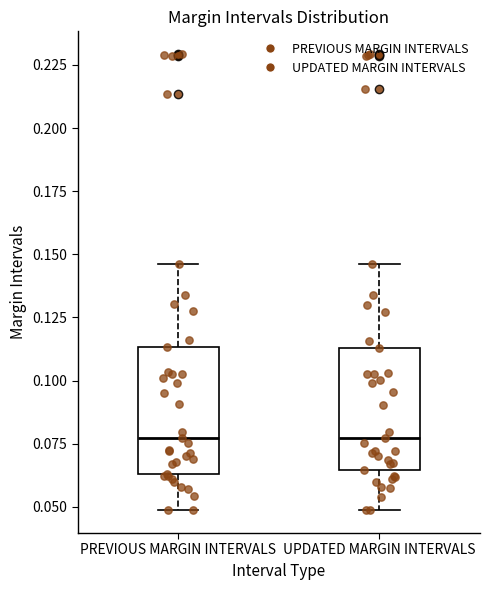

Where is the lower edge of the box for PREVIOUS MARGIN INTERVALS on the y-axis? The values are not printed on the chart, so give them approximately, as read against the axis.

0.065